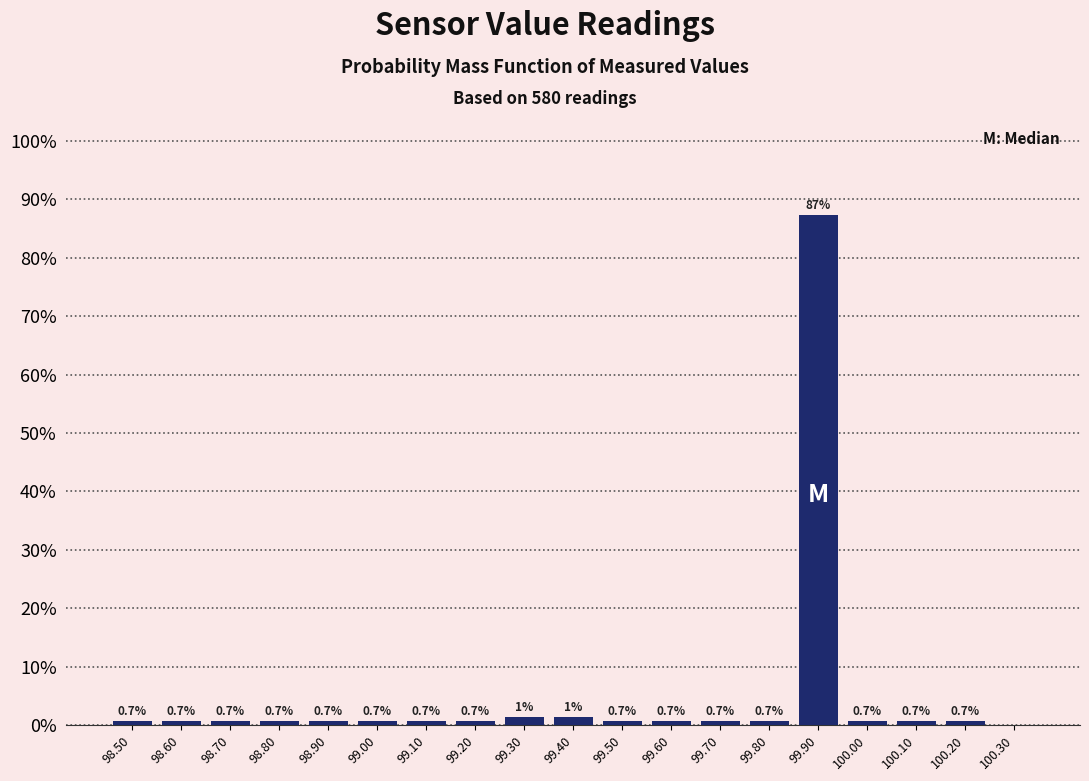

Which range on the x-axis has the tallest bar?

99.85 to 99.95